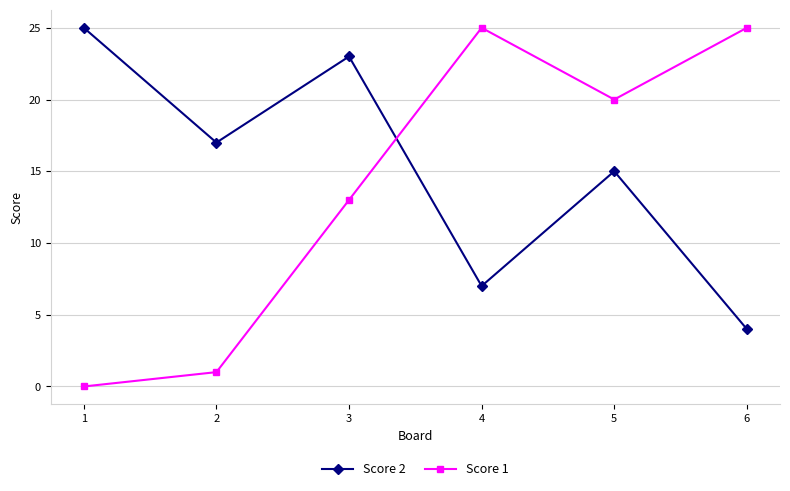

Which category has the lowest value in the Score 1 series?

1